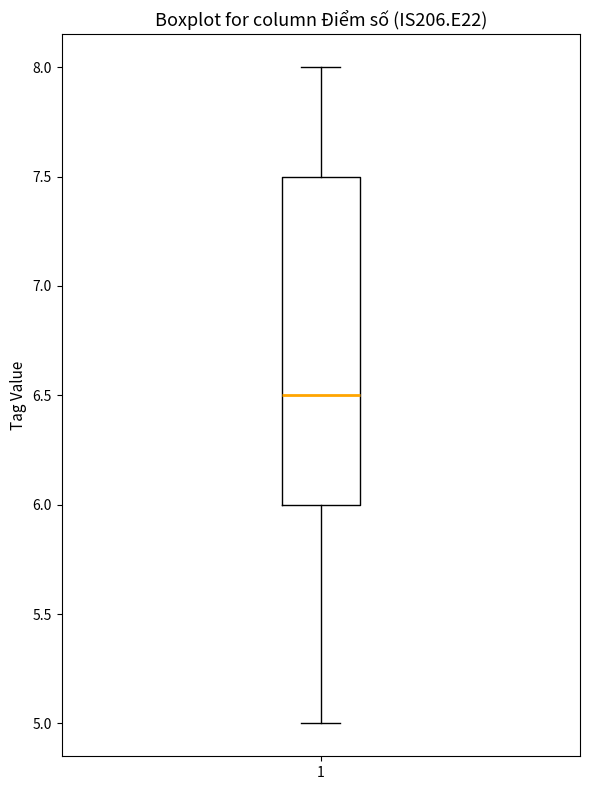

Read this box plot against the y-axis: the position of the median line, the range covered by the box, and the ends of both whiskers. The values are not printed on the chart, so give them approximately, as read against the axis.

median 6.5, box 6.0 to 7.5, whiskers 5.0 to 8.0